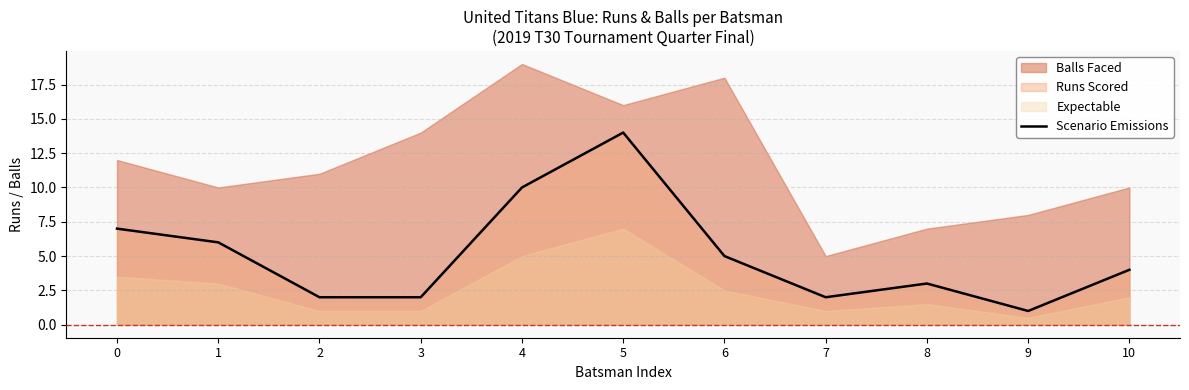

Where is the first local minimum?

7